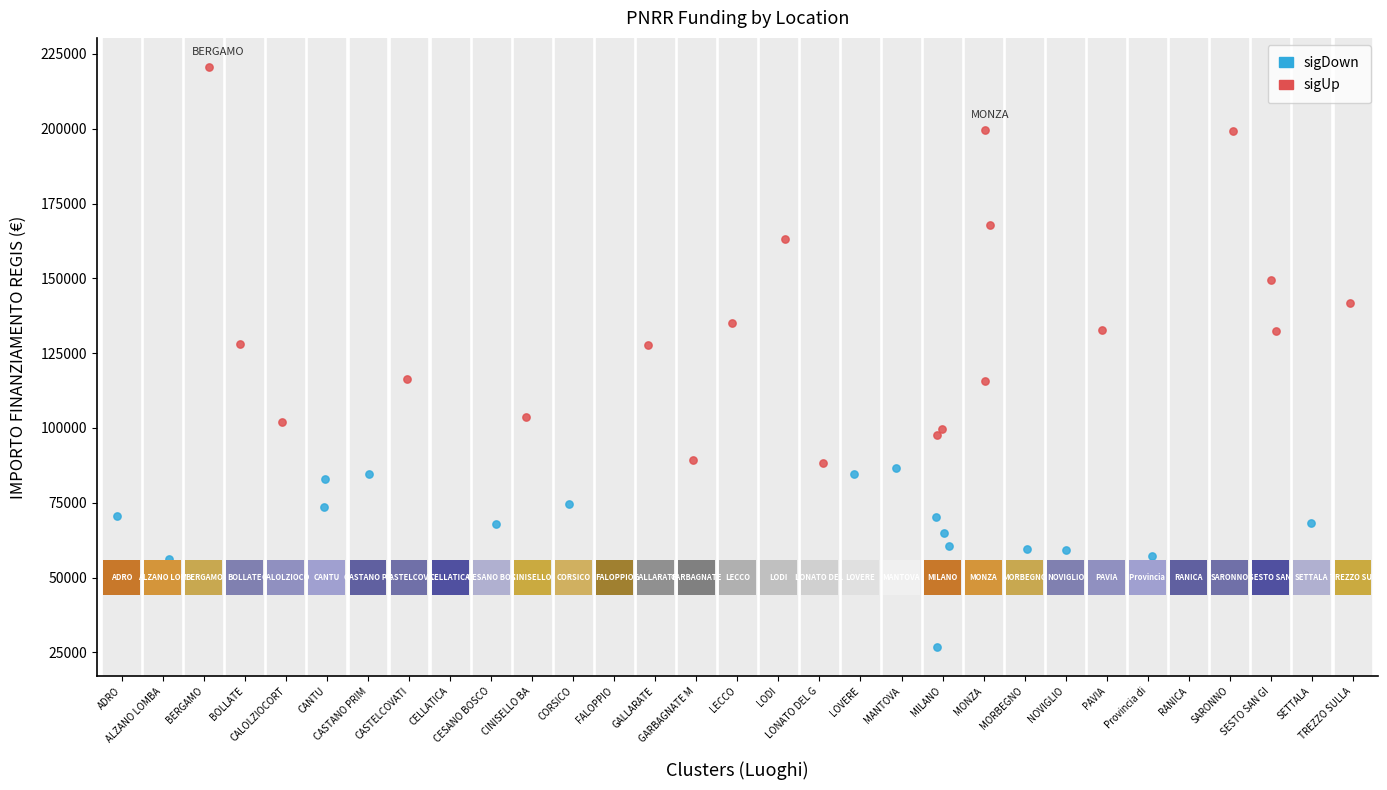

Which series reaches the minimum Y coordinate?

sigDown